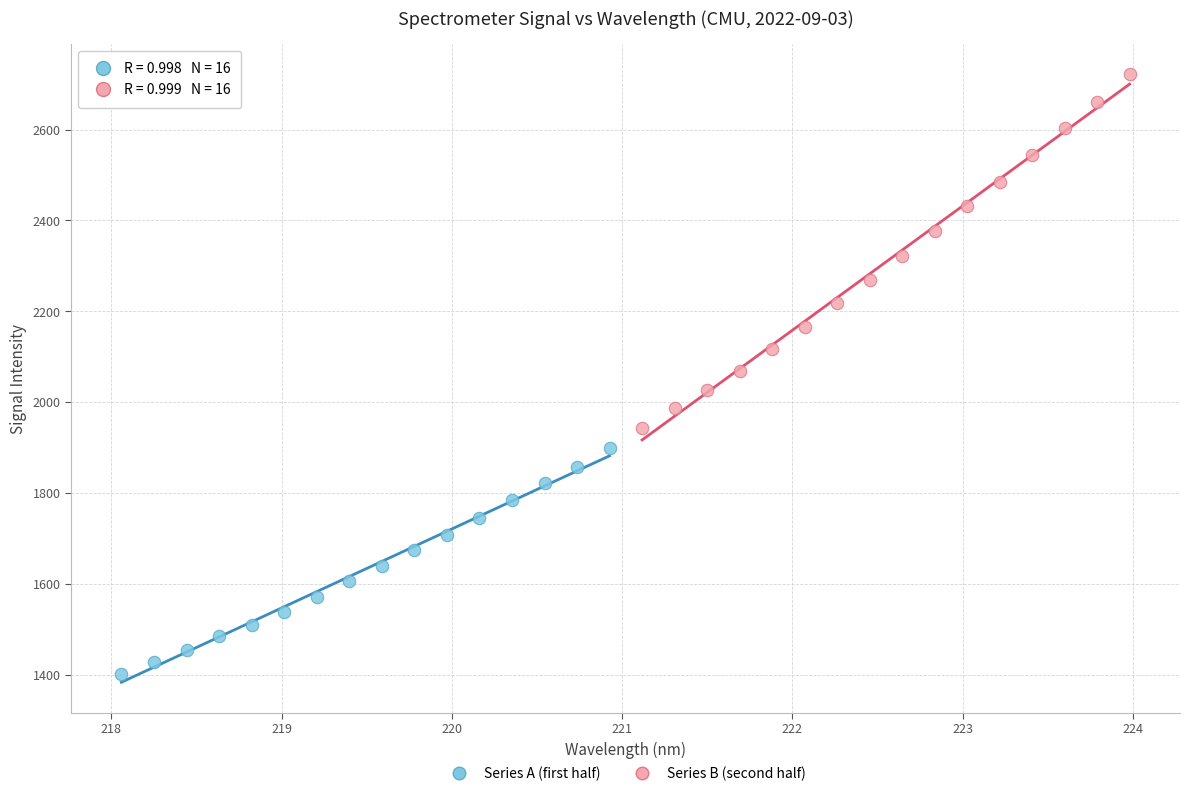

Which series contains the highest Y value?

Series B (second half)